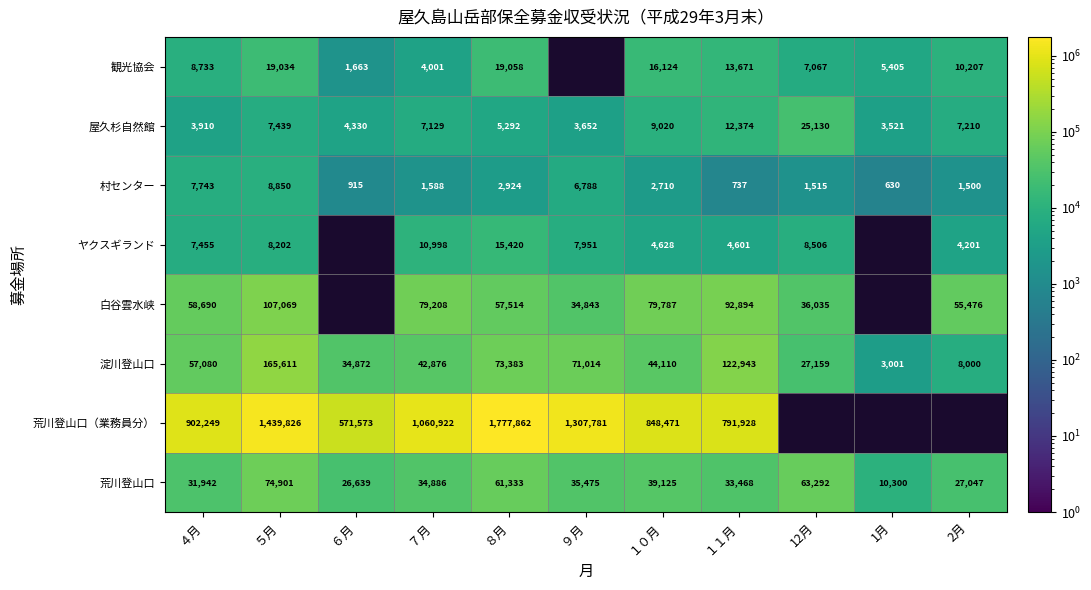

How many data points in 村センター are less than 1588?

5